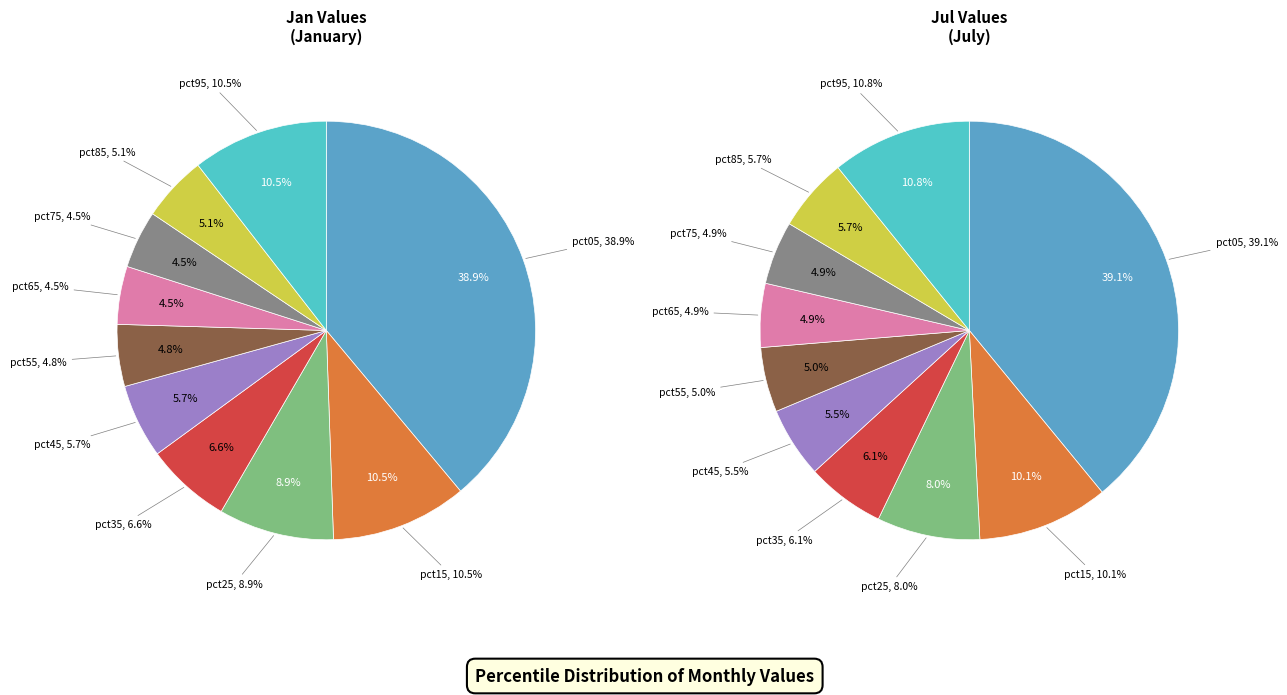

To the nearest percent, what is the difference between the largest and smallest slice percentages?

34%